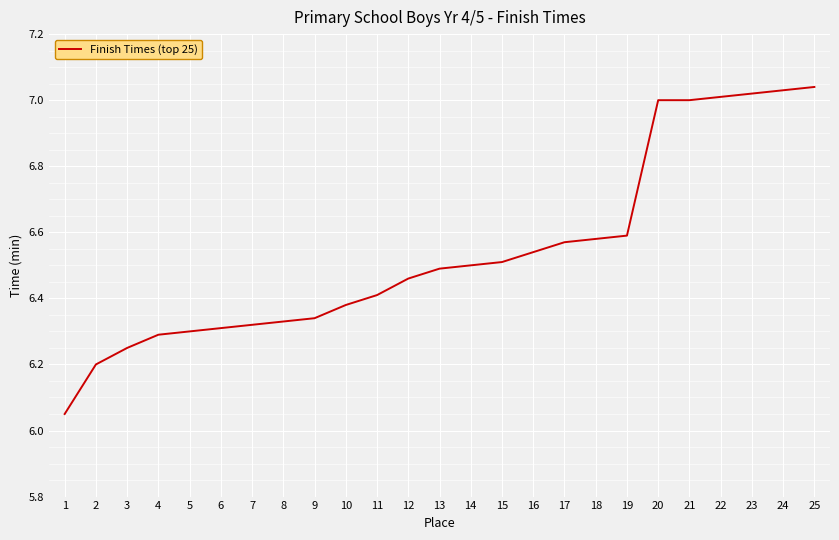

What is the difference between the maximum and minimum values?

1.0